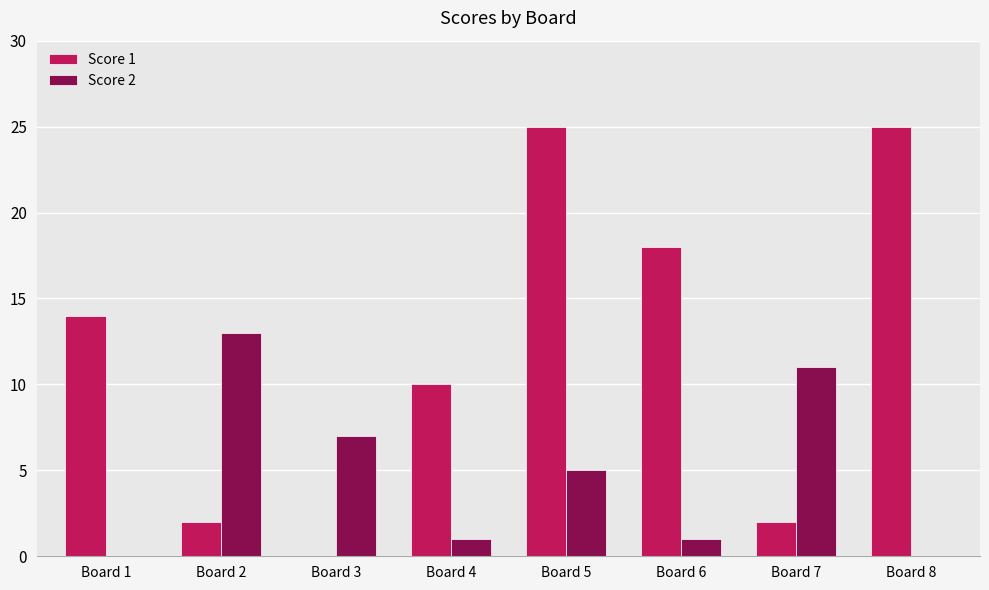

True or false: Score 2 has a value of 17 at Board 2.

False